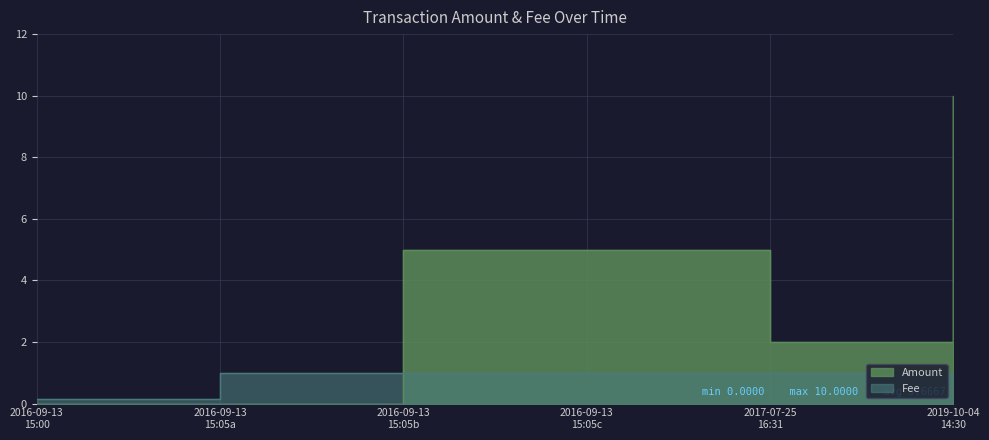

How many lines are shown in the chart?

2